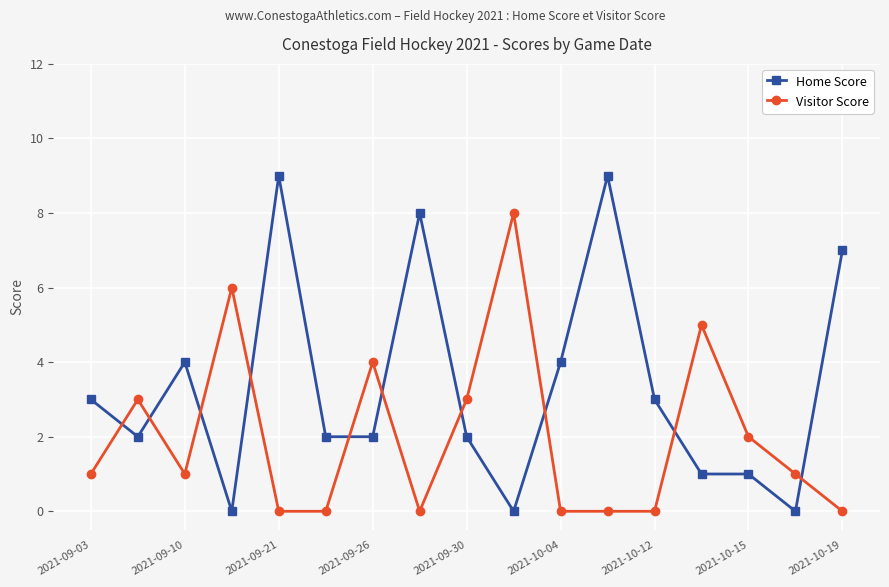

True or false: Visitor Score has more than 2 points higher than both neighbors.

True